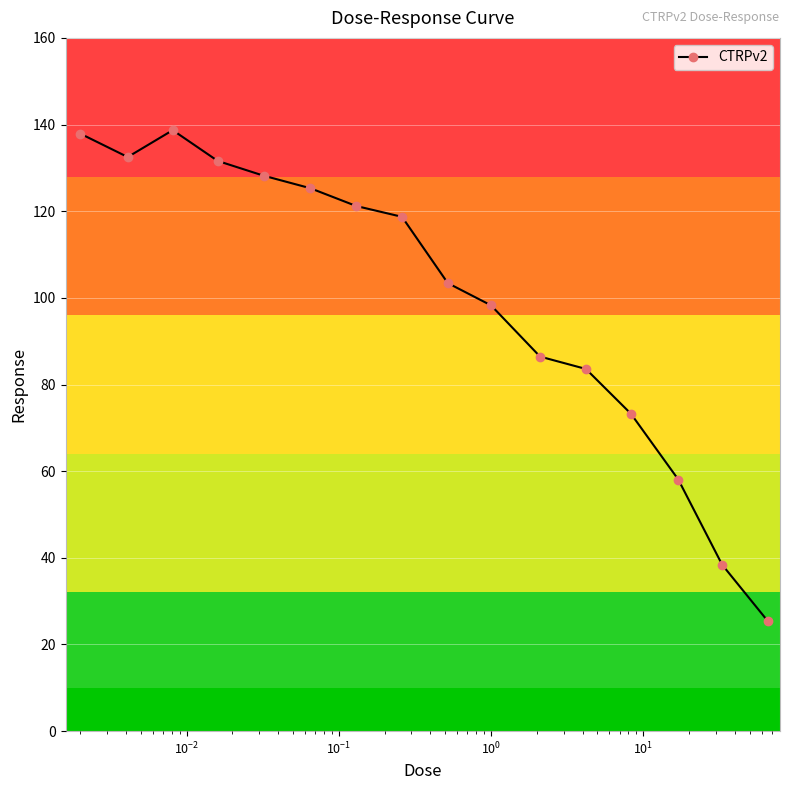

How many values exceed 118?

8